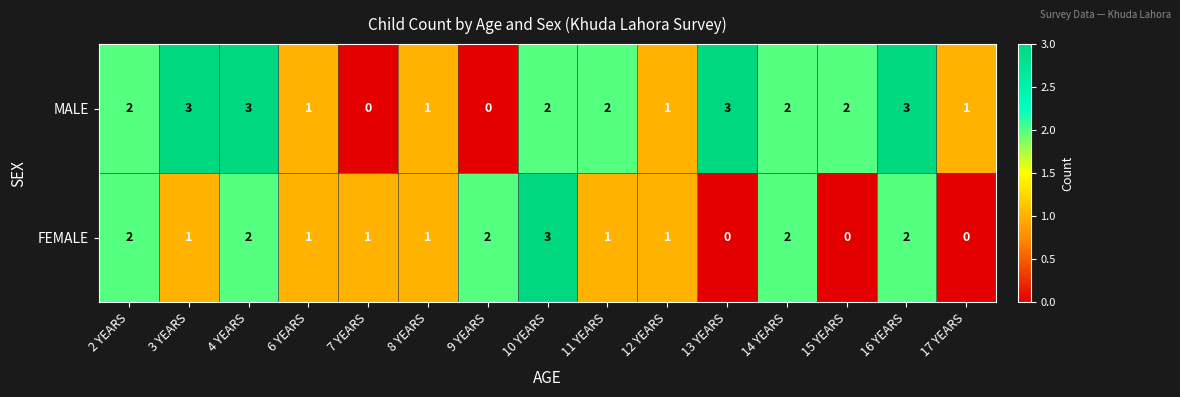

The FEMALE series shows 1 at 7 YEARS. True or false?

True